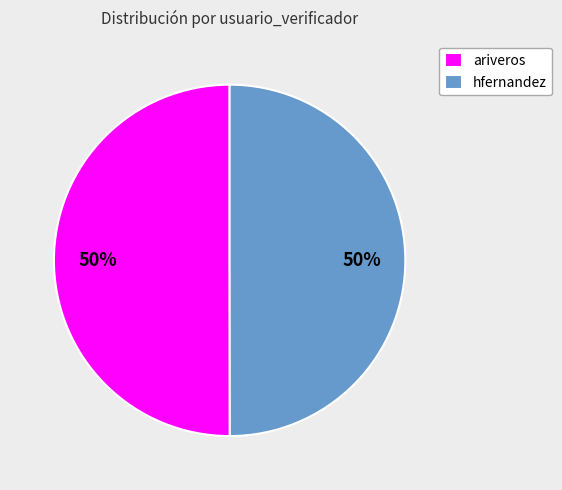

To the nearest percent, what percentage of the pie is ariveros?

50%